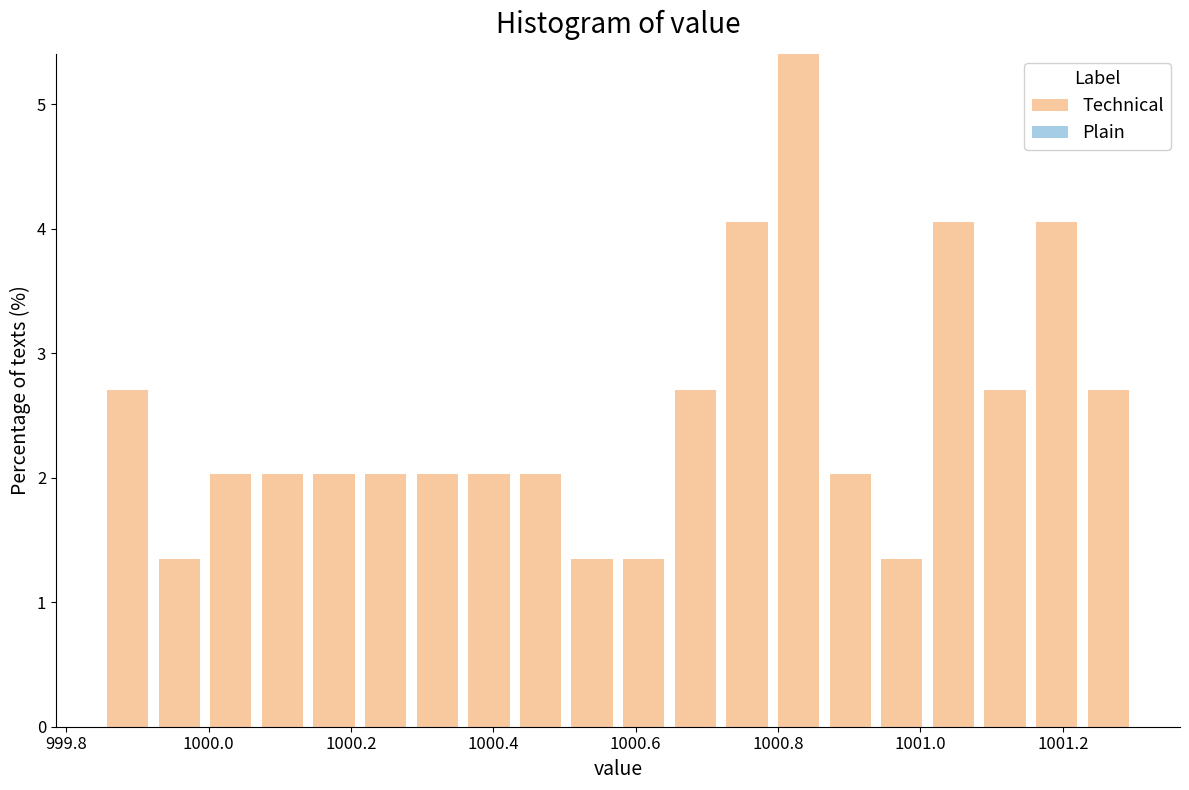

Around what value on the x-axis is the tallest bar? Give the approximate position of its centre, as read against the axis.

1000.82